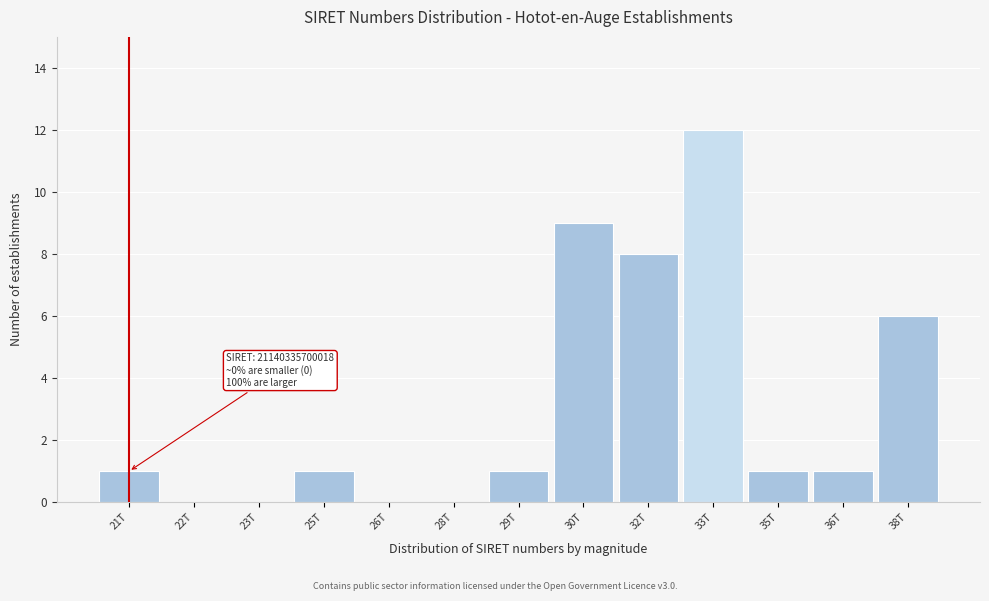

Reading left to right, transcribe all the data shown in this chart.

21T=1	22T=0	23T=0	25T=1	26T=0	28T=0	29T=1	30T=9	32T=8	33T=12	35T=1	36T=1	38T=6